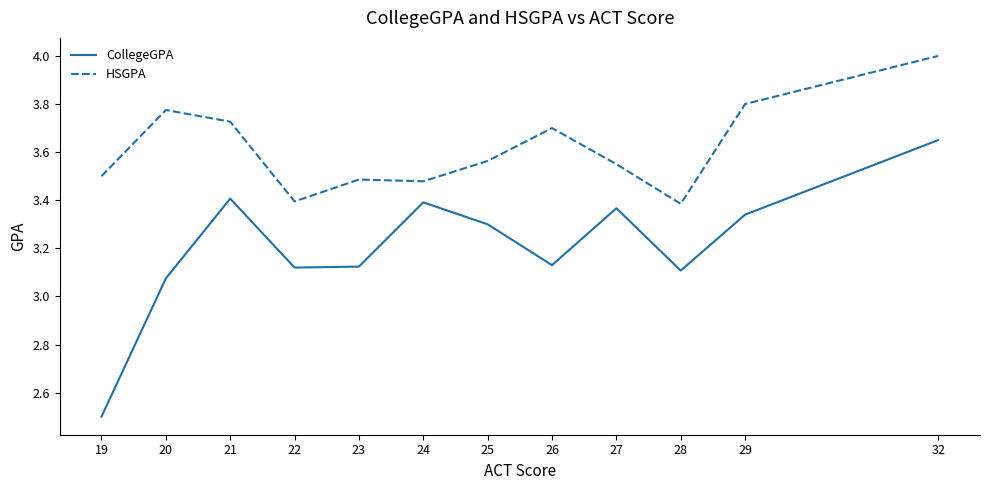

Rank the series at 20 from lowest to highest value.

CollegeGPA, HSGPA